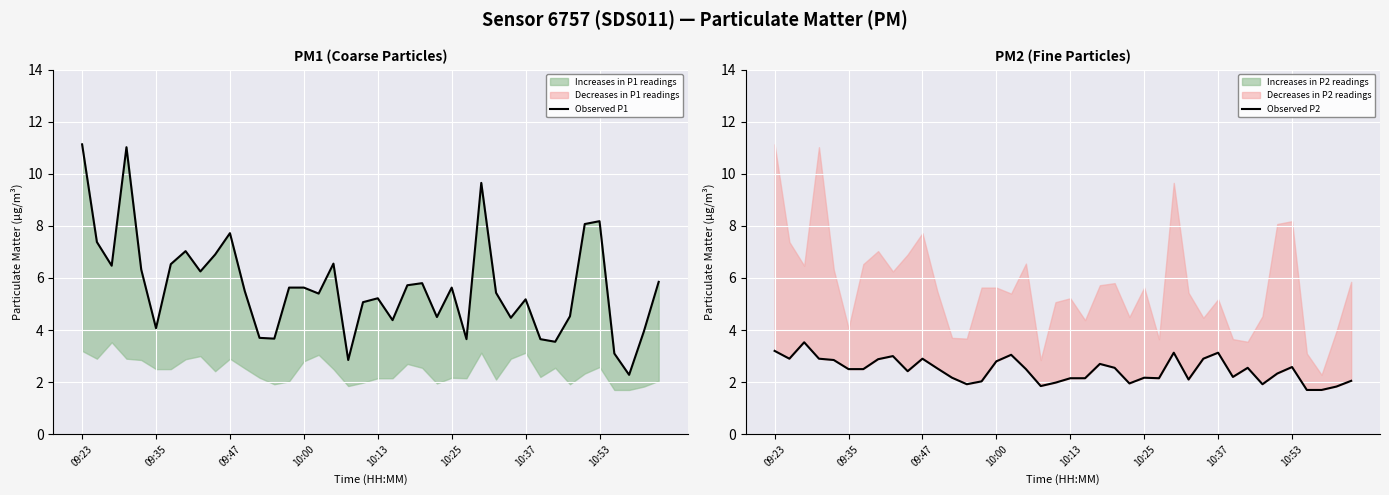

What is the sum of the Observed P1 values at 8 and 12?

9.9